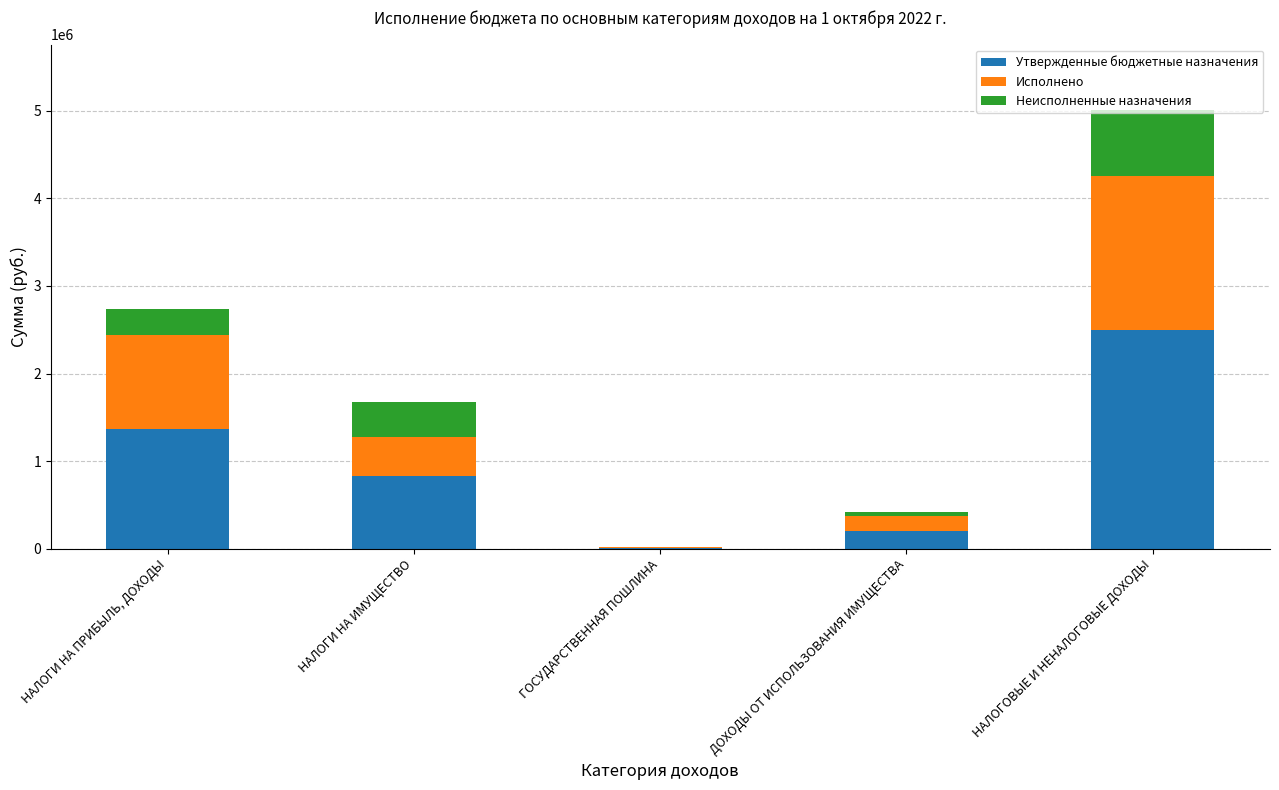

What are all the series names shown in the legend?

Утвержденные бюджетные назначения, Исполнено, Неисполненные назначения